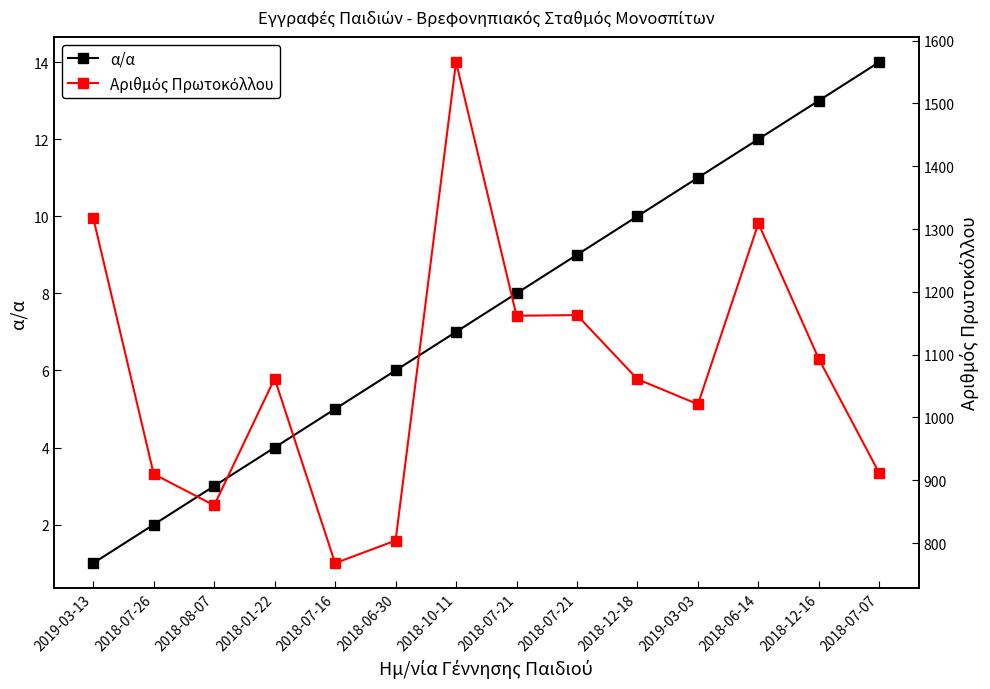

Rank the categories by α/α value from highest to lowest.

2018-07-07, 2018-12-16, 2018-06-14, 2019-03-03, 2018-12-18, 2018-07-21, 2018-07-21, 2018-10-11, 2018-06-30, 2018-07-16, 2018-01-22, 2018-08-07, 2018-07-26, 2019-03-13